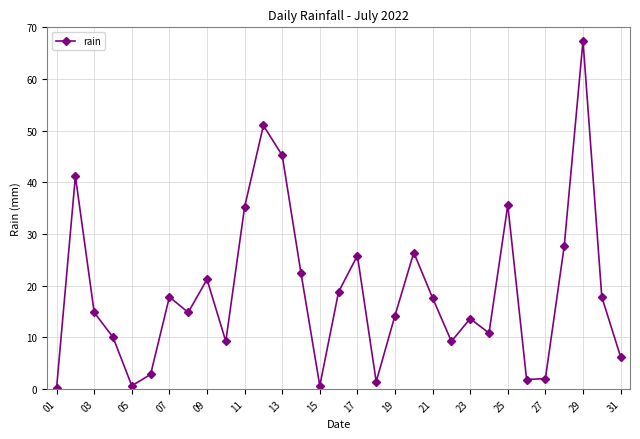

What is the maximum value shown in the chart?

67.4